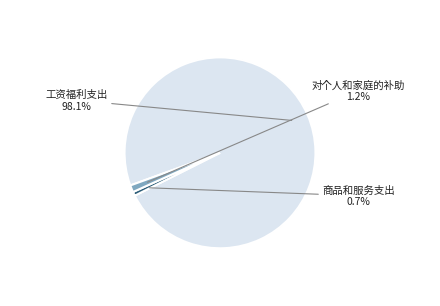

Which category has the biggest portion of the pie?

工资福利支出